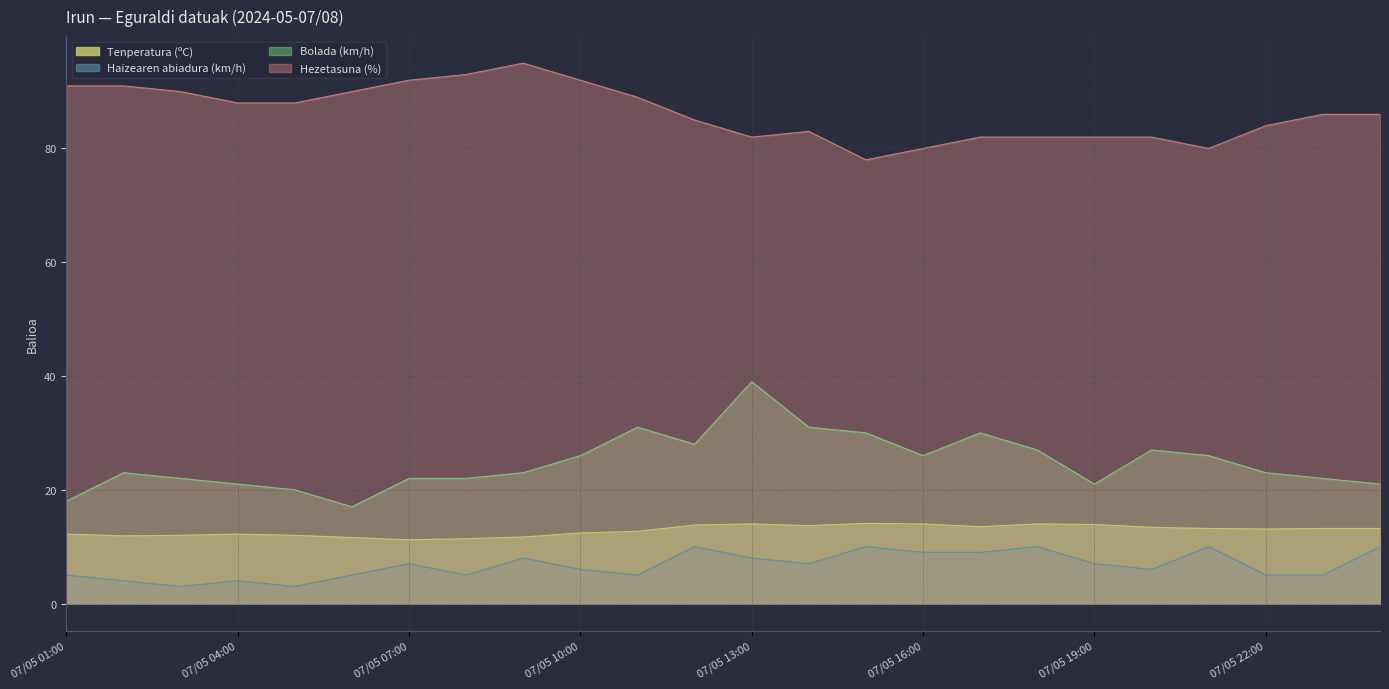

Rank the series by their maximum value, from highest to lowest.

Hezetasuna (%), Bolada (km/h), Tenperatura (ºC), Haizearen abiadura (km/h)